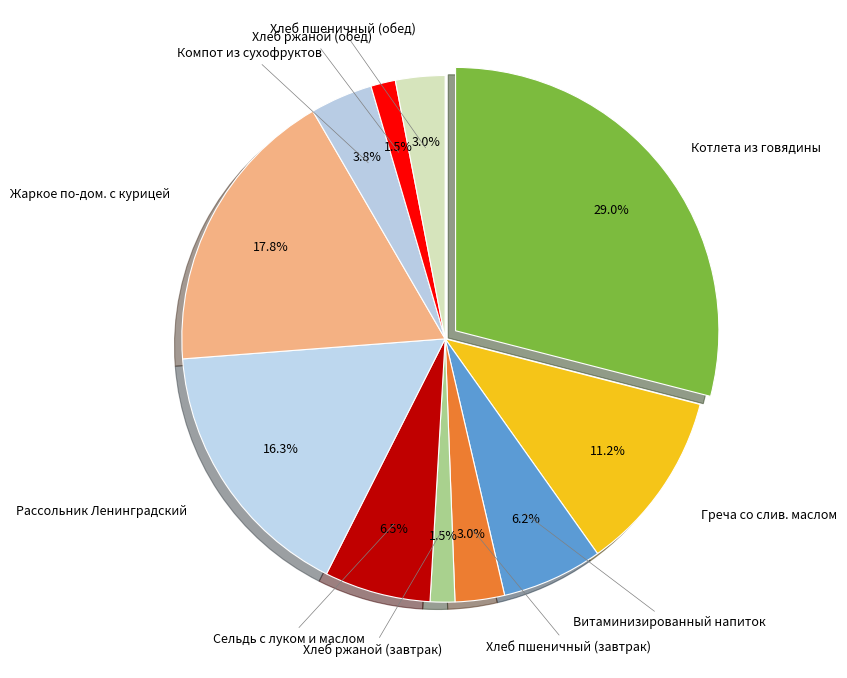

What is the total percentage of Жаркое по-дом. с курицей and Сельдь с луком и маслом?

24.4%